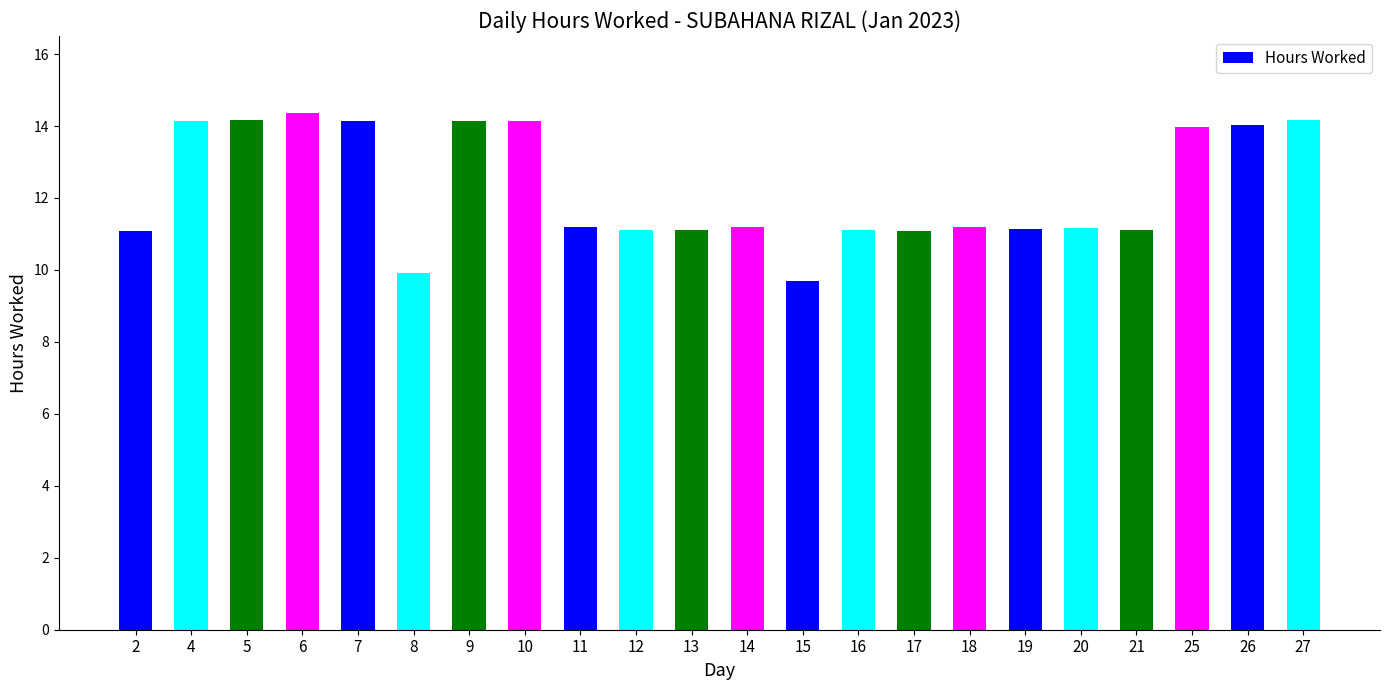

Is it true that the value at 19 is 19.6?

False